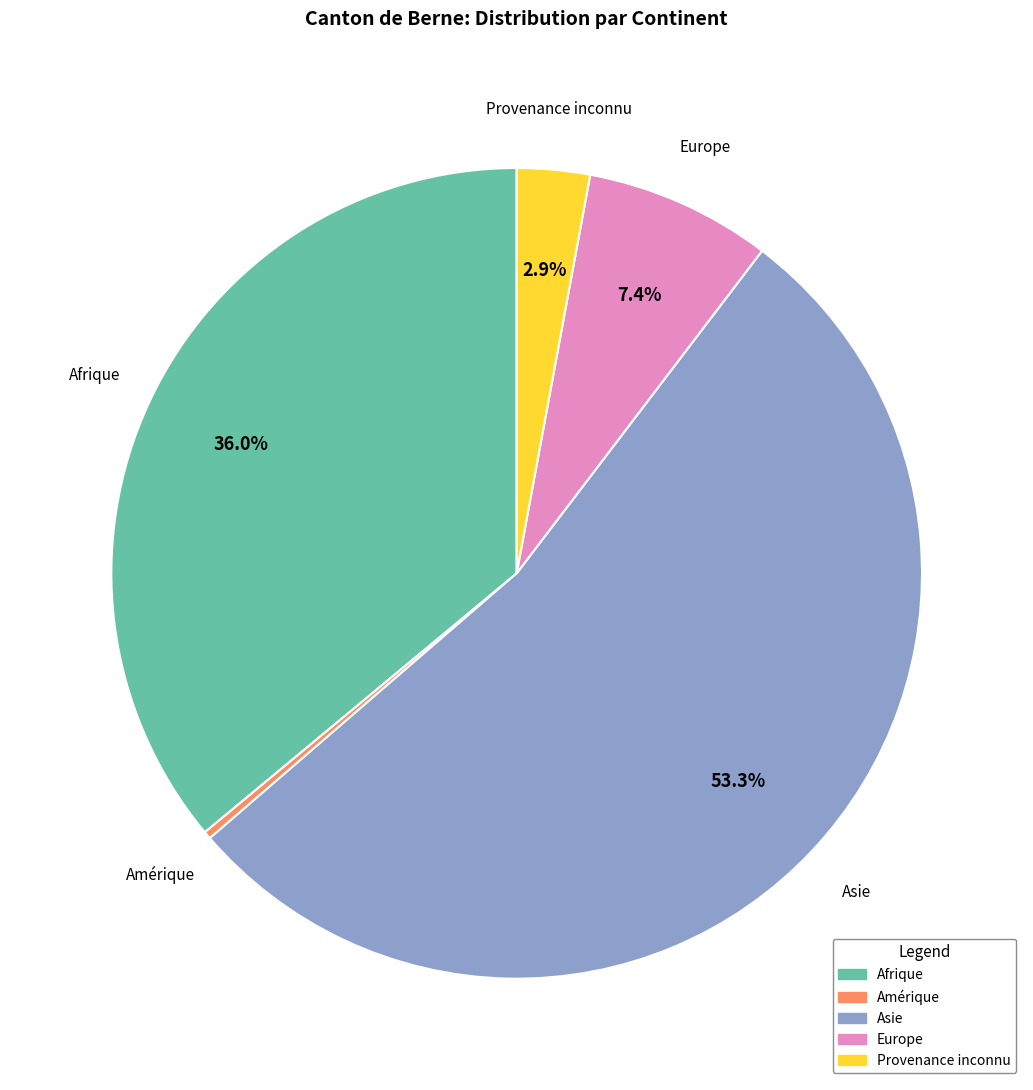

How many slices are in this pie chart?

5